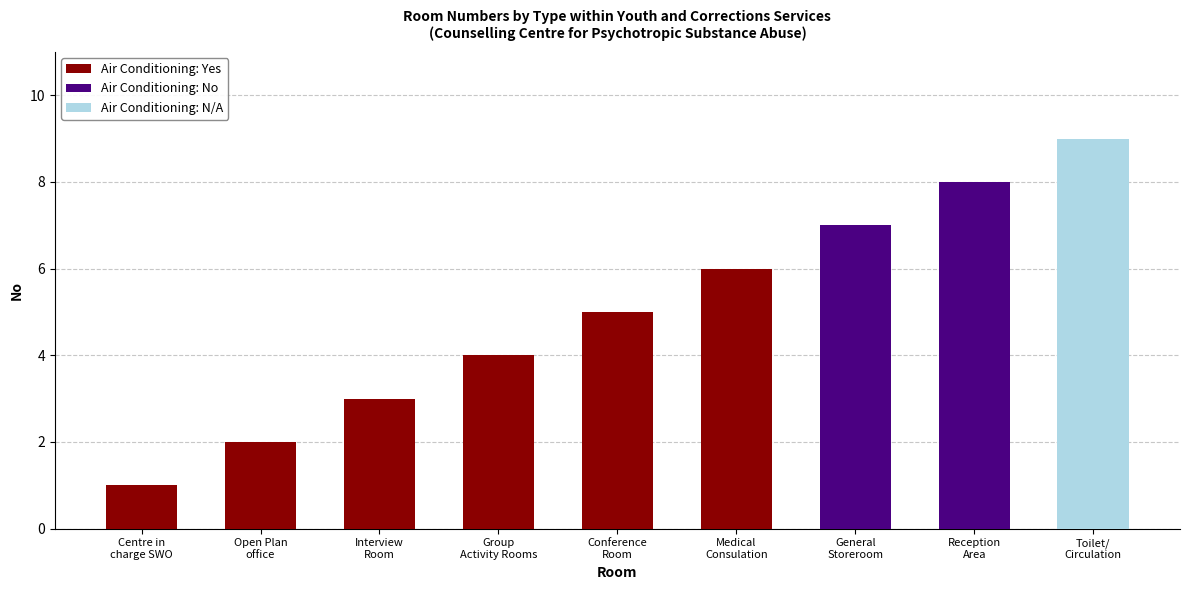

What is the difference between the second highest and second lowest values?

6